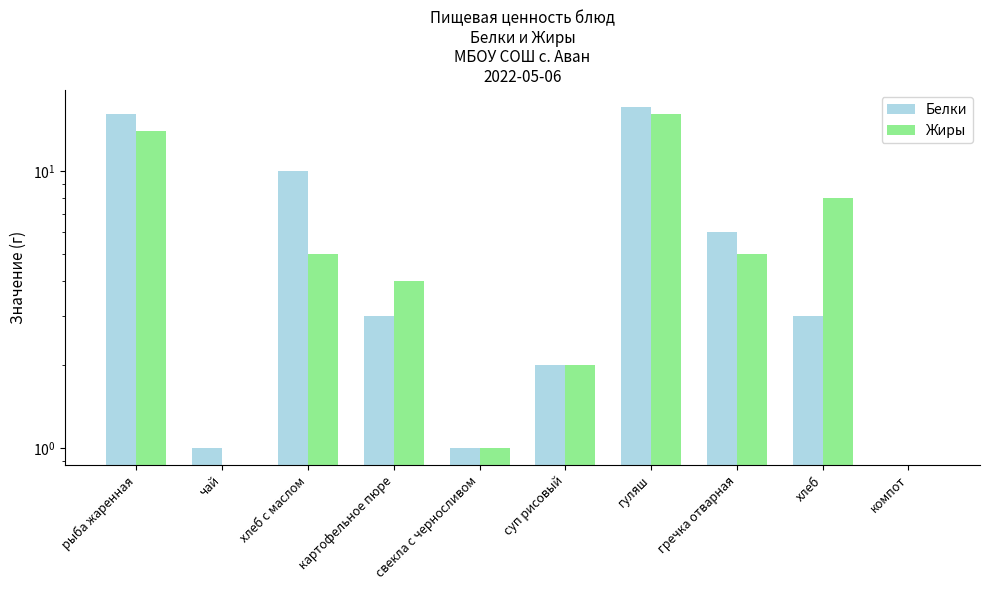

List the labels in order of Жиры value, largest first.

гуляш, рыба жаренная, хлеб, хлеб с маслом, гречка отварная, картофельное пюре, суп рисовый, свекла с черносливом, чай, компот